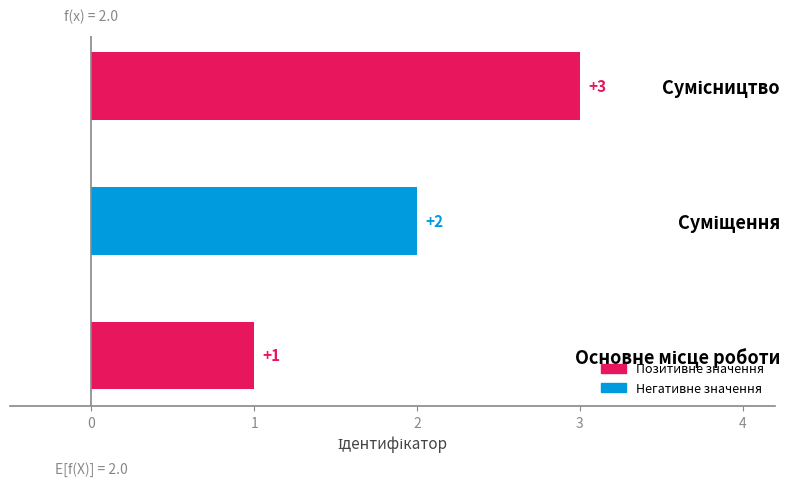

How many values are between 1 and 3?

3